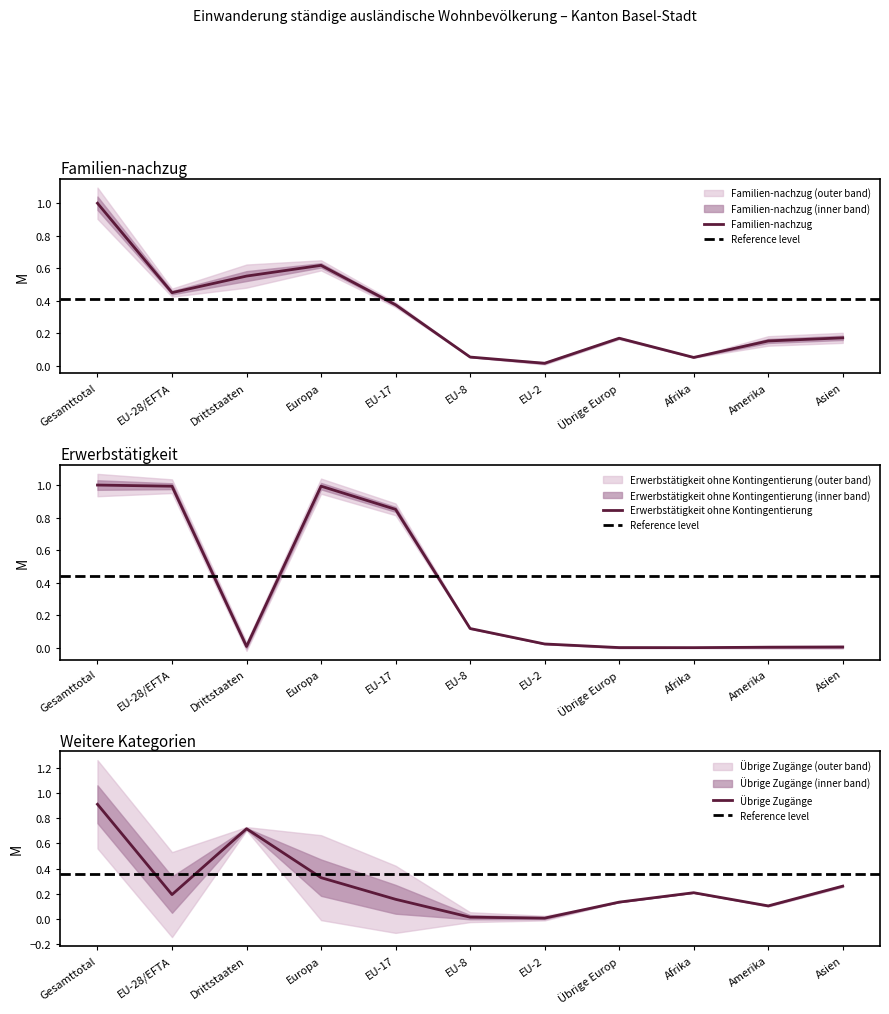

Is the value of Familien-nachzug at Asien greater than the value of Übrige Zugänge at Drittstaaten?

No